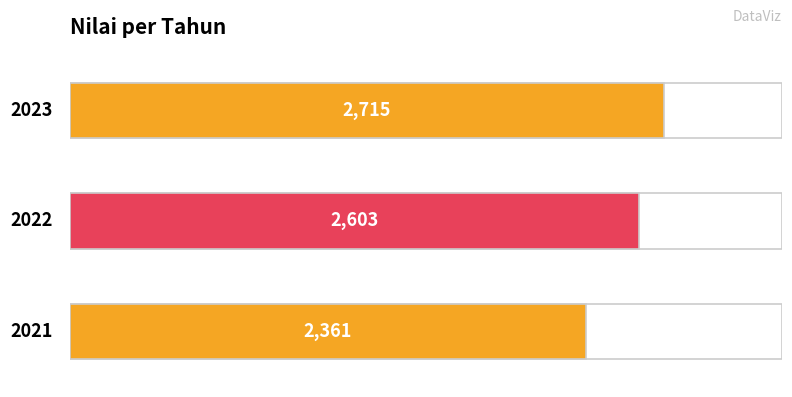

What is the value of the 3rd bar from the left?

2715